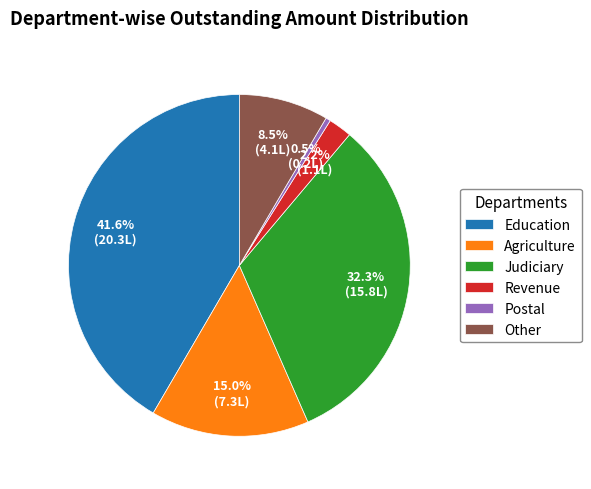

Approximately how many times larger is the value at Education compared to Postal?

91.8